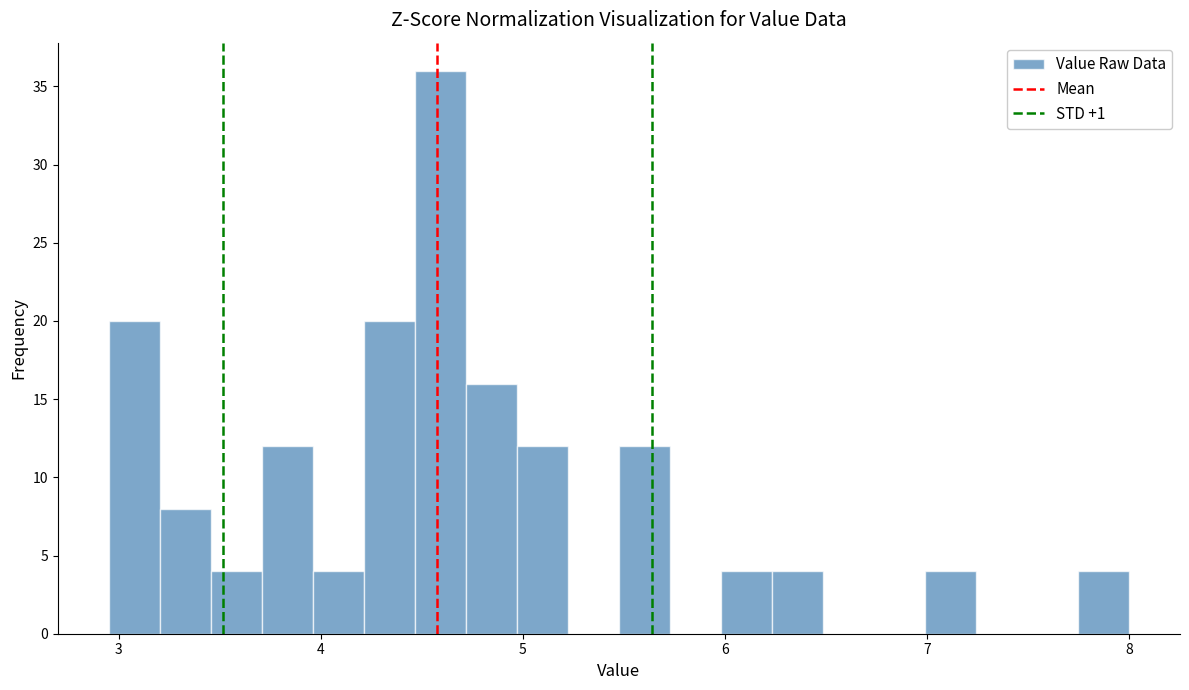

Read against the x-axis, roughly where is the centre of the tallest bar?

4.6